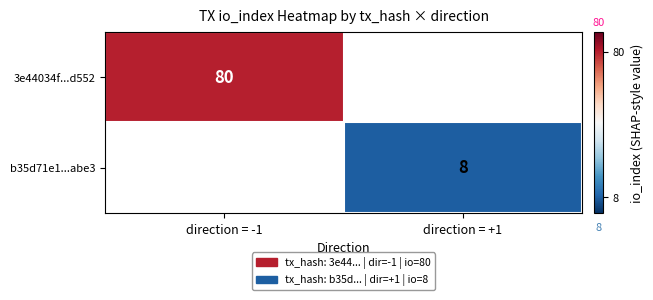

True or false: b35d71e1...abe3 has a value of 8 at direction = +1.

True